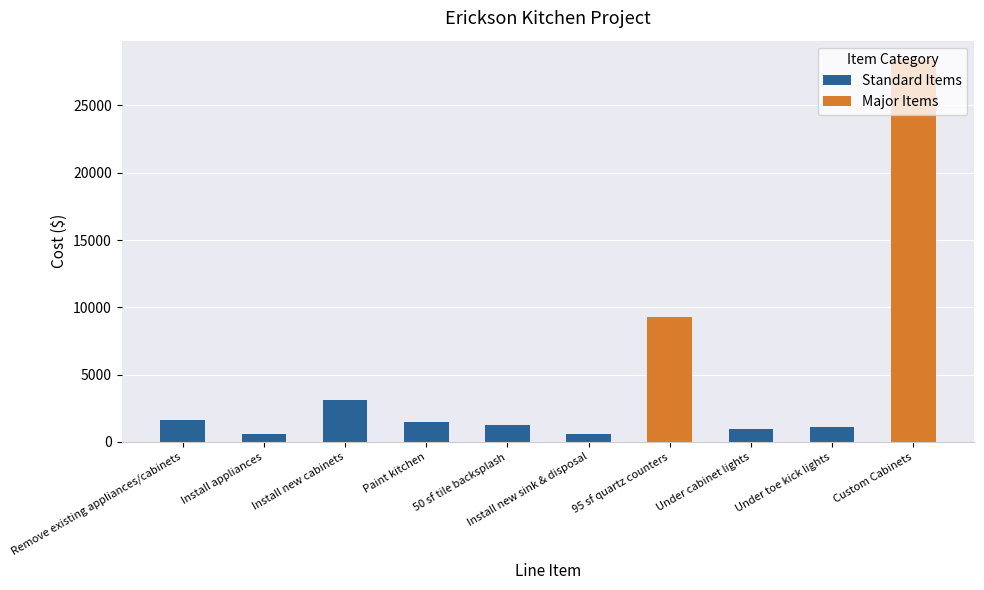

What value does the data have at Under toe kick lights?

1100